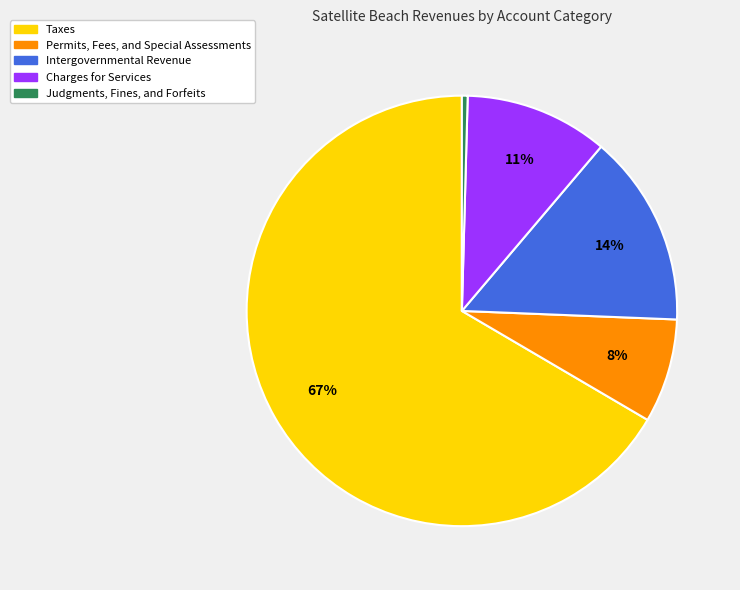

Does Intergovernmental Revenue represent more than half of the total?

No